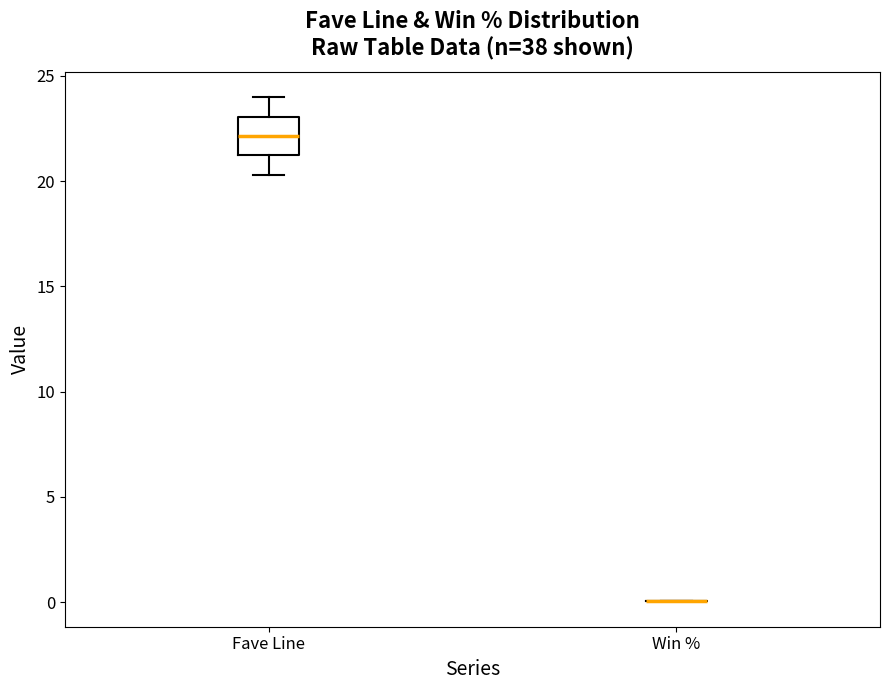

Reading left to right, read every box against the y-axis: the position of its median line, the range the box covers, and the ends of its whiskers. The values are not printed on the chart, so give them approximately, as read against the axis.

Fave Line: median 22.0, box 21.0 to 23.0, whiskers 20.5 to 24.0
Win %: box collapsed to a line at 0.0, whiskers 0.0 to 0.0